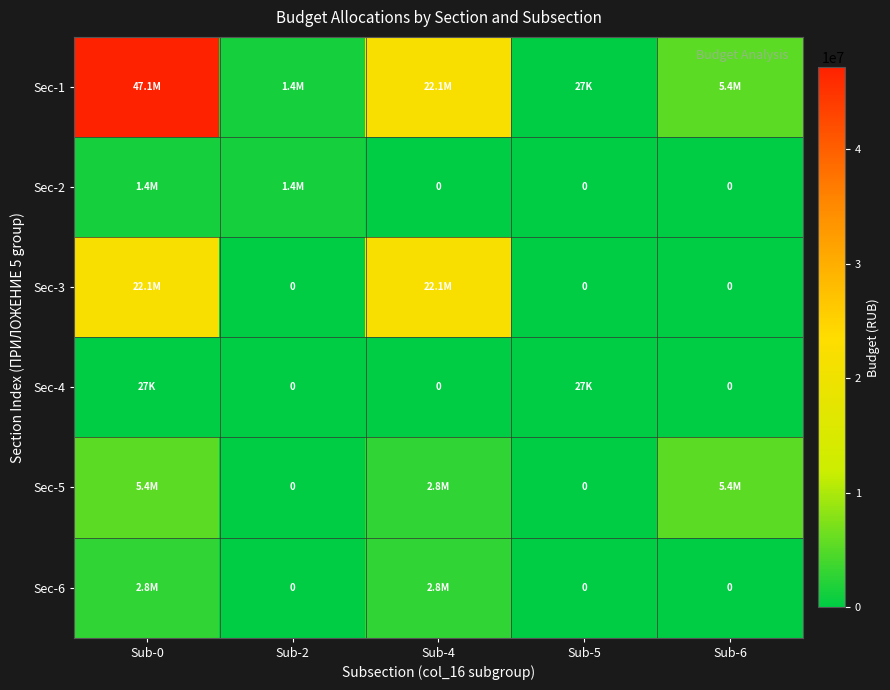

What is the difference between the Sec-1 values at Sub-6 and Sub-4?

16688653.6